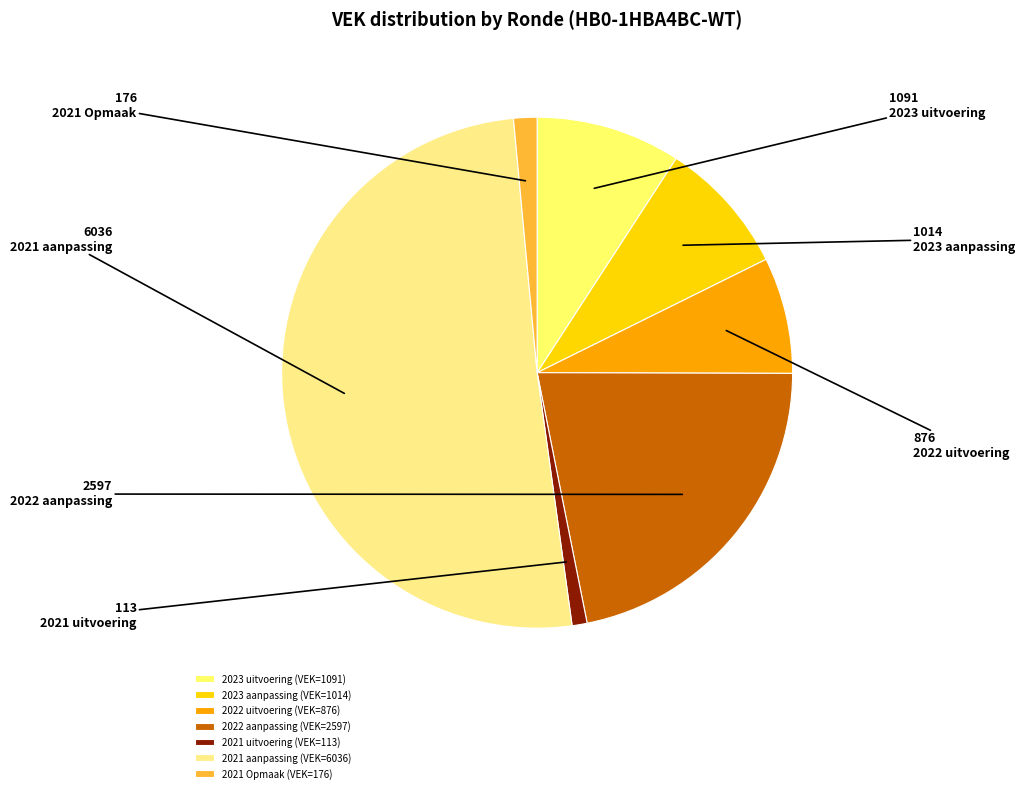

Which slice is the largest?

2021 aanpassing (VEK=6036)